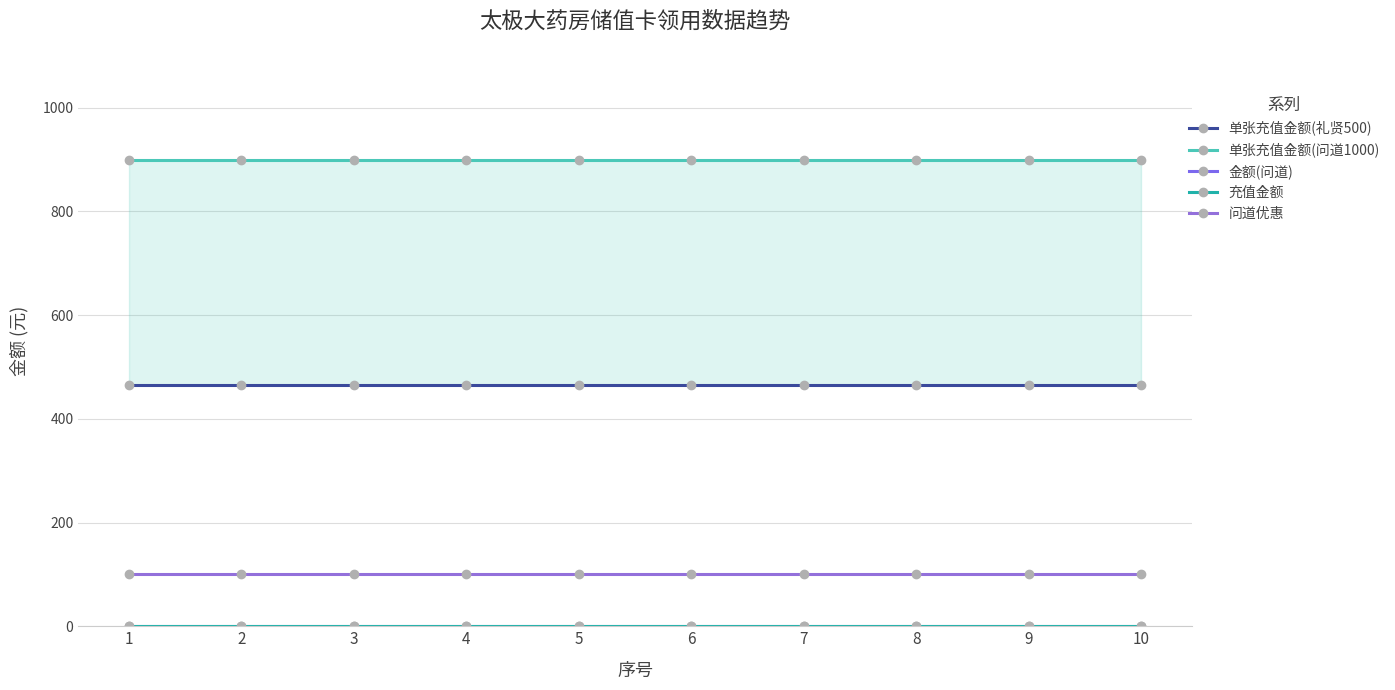

True or false: 单张充值金额(礼贤500) and 单张充值金额(问道1000) intersect in this chart.

False